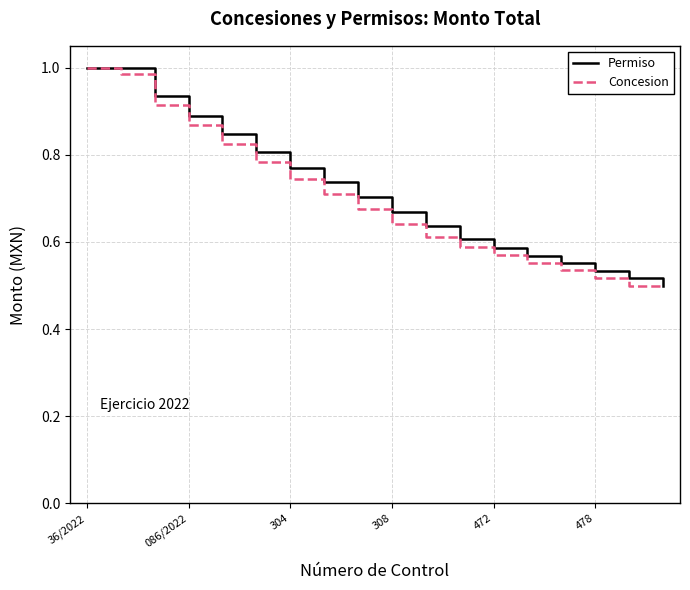

True or false: Concesion has more than 2 points higher than both neighbors.

False